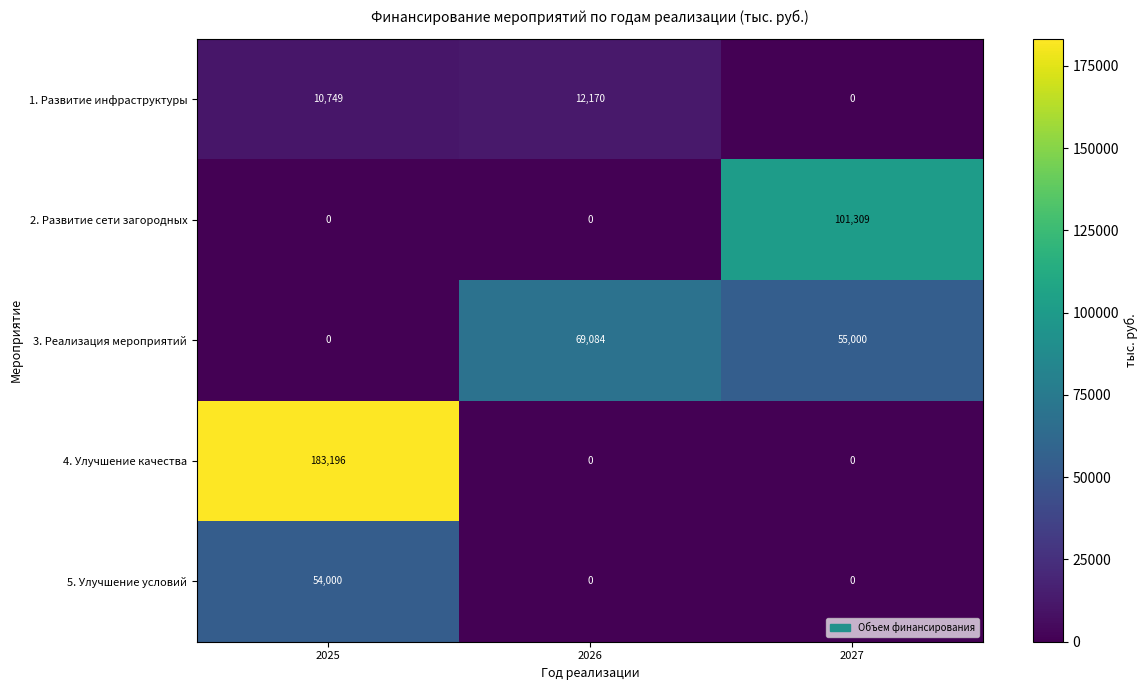

The value of 1. Развитие инфраструктуры at 2027 is 0. True or false?

True